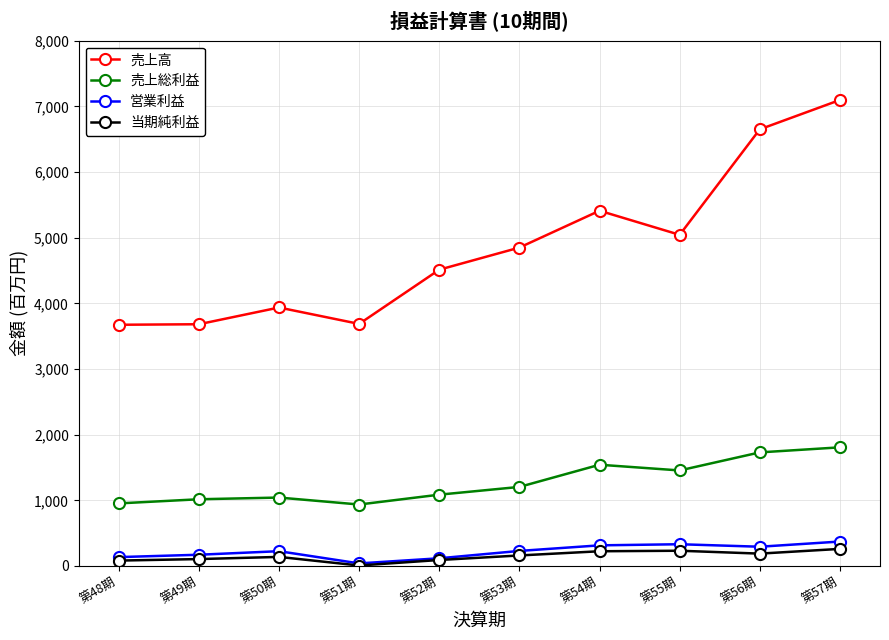

The value of 売上高 at 第48期 is 3674. True or false?

True